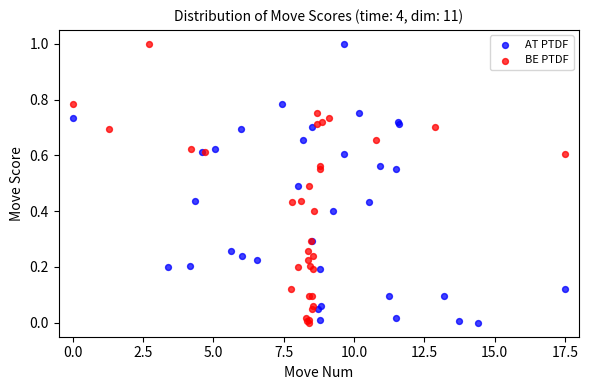

What are all the series names shown in the legend?

AT PTDF, BE PTDF